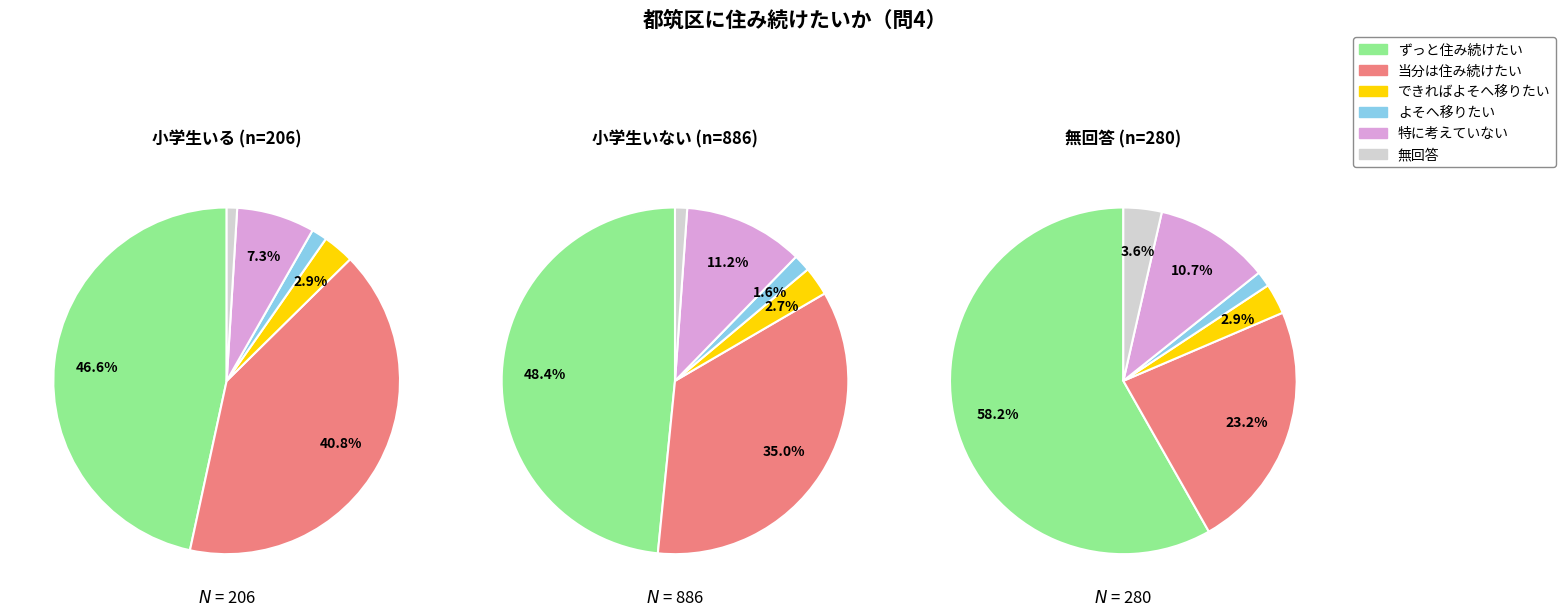

True or false: 無回答 accounts for 1% of the total.

False